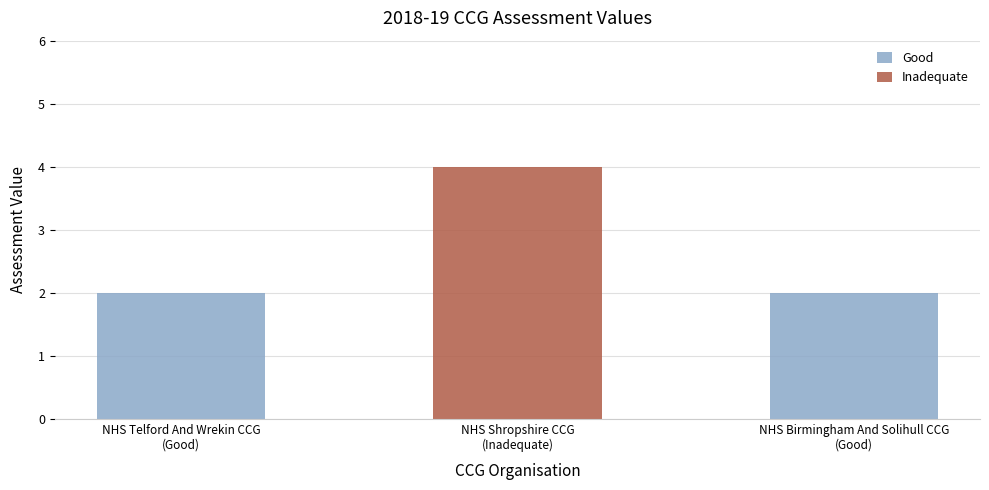

How many bars are there in total?

3